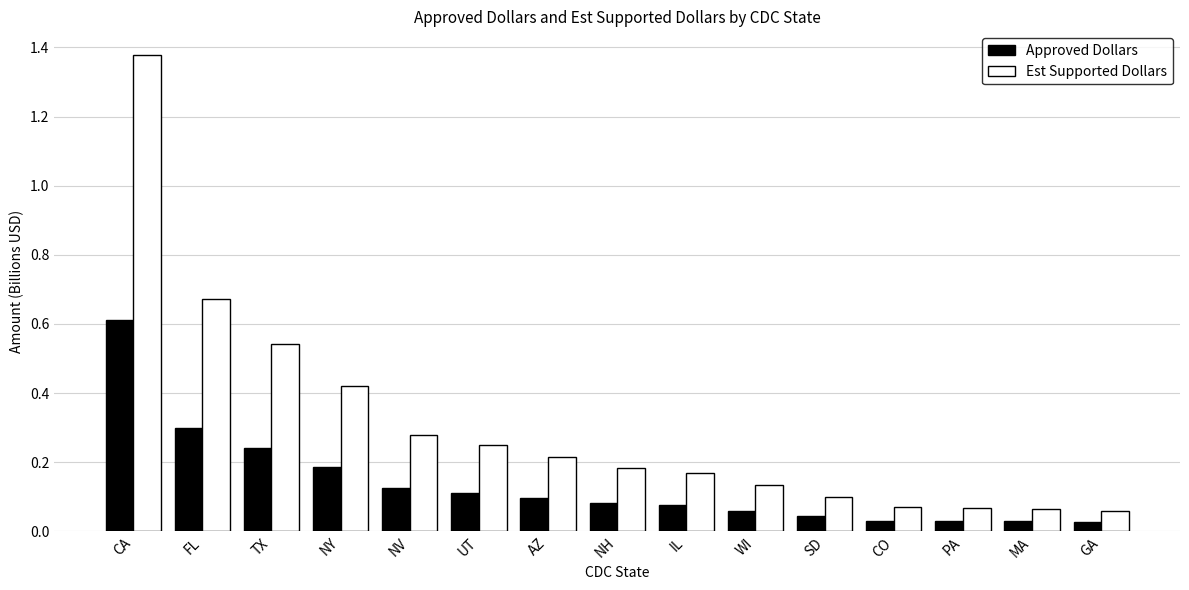

Which series has the largest range (max minus min)?

Est Supported Dollars